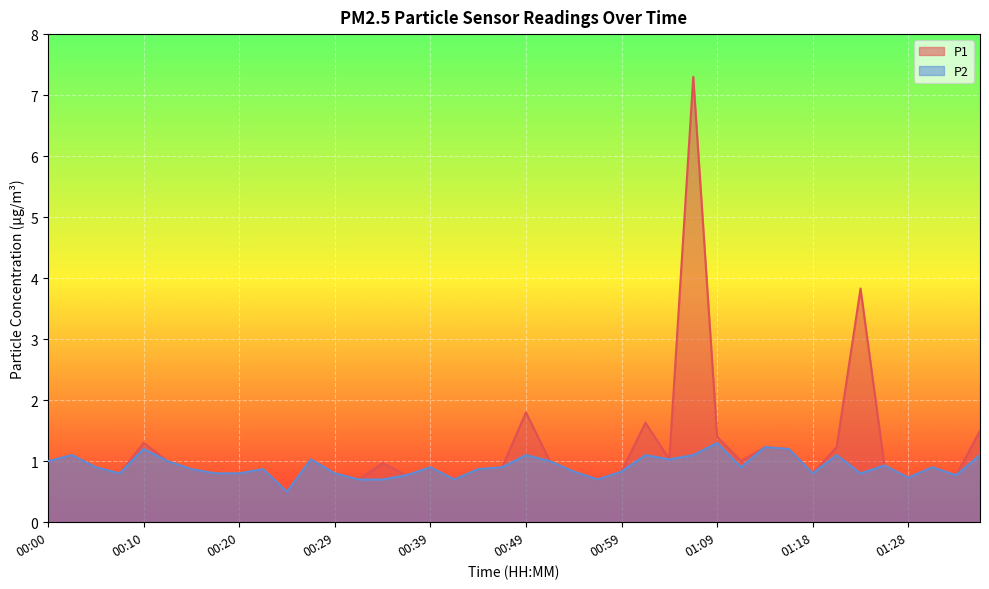

True or false: P2 and P1 intersect in this chart.

False